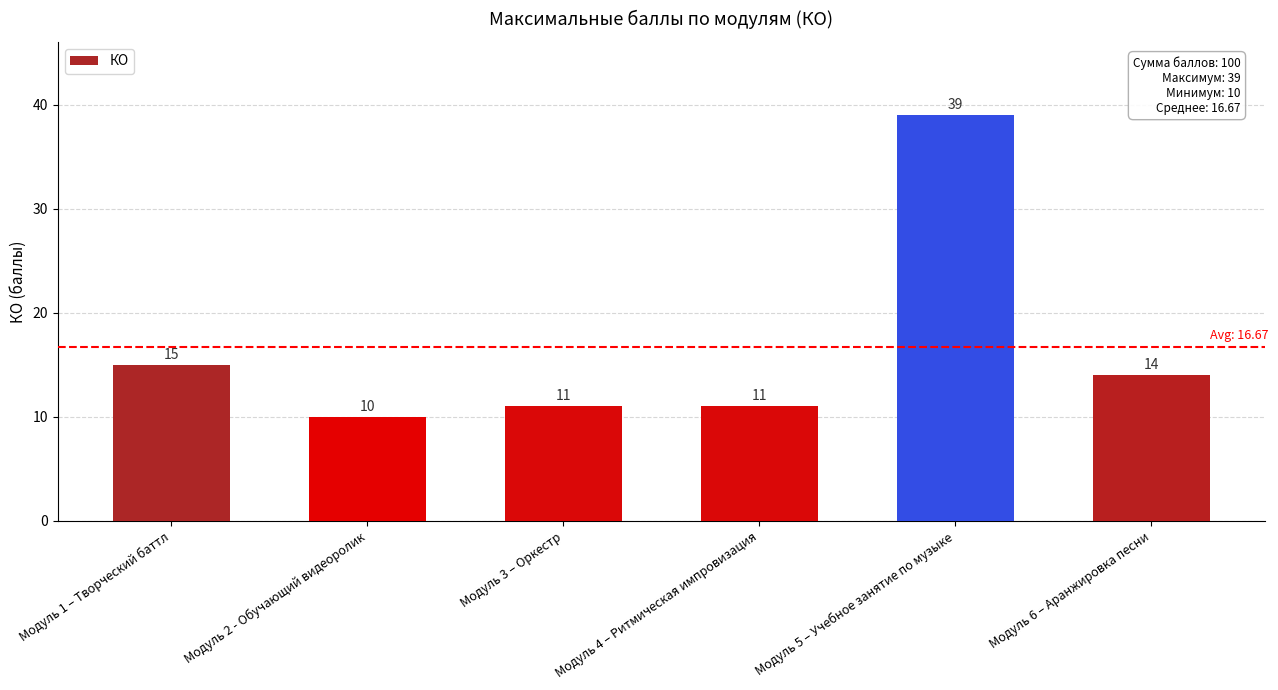

At which label does the data first exceed 14?

Модуль 1 – Творческий баттл